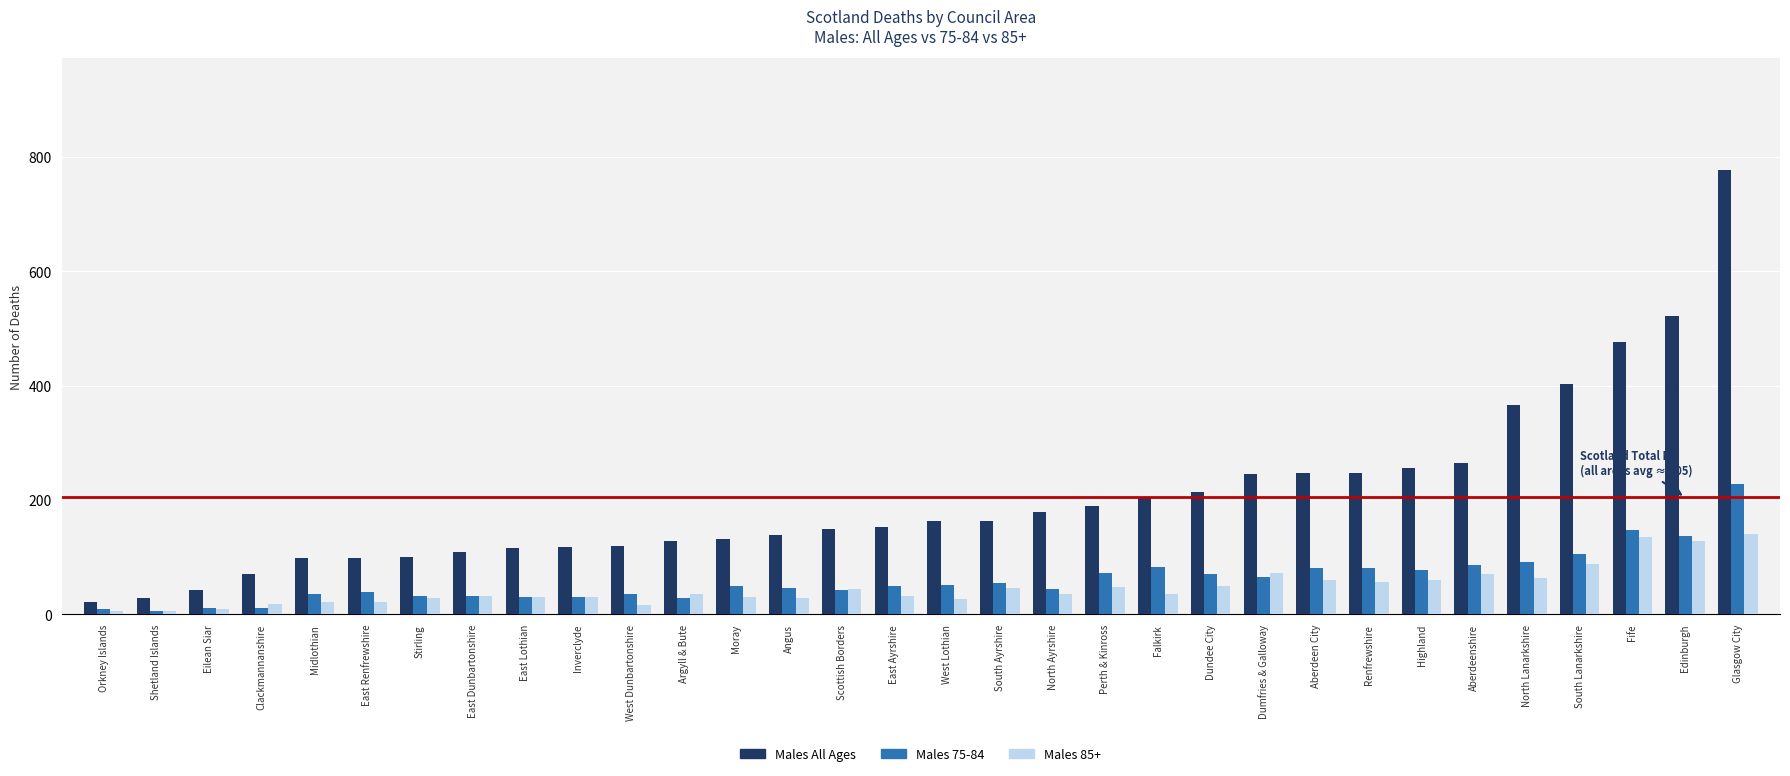

Which category has the highest value in the Males 75-84 series?

Glasgow City